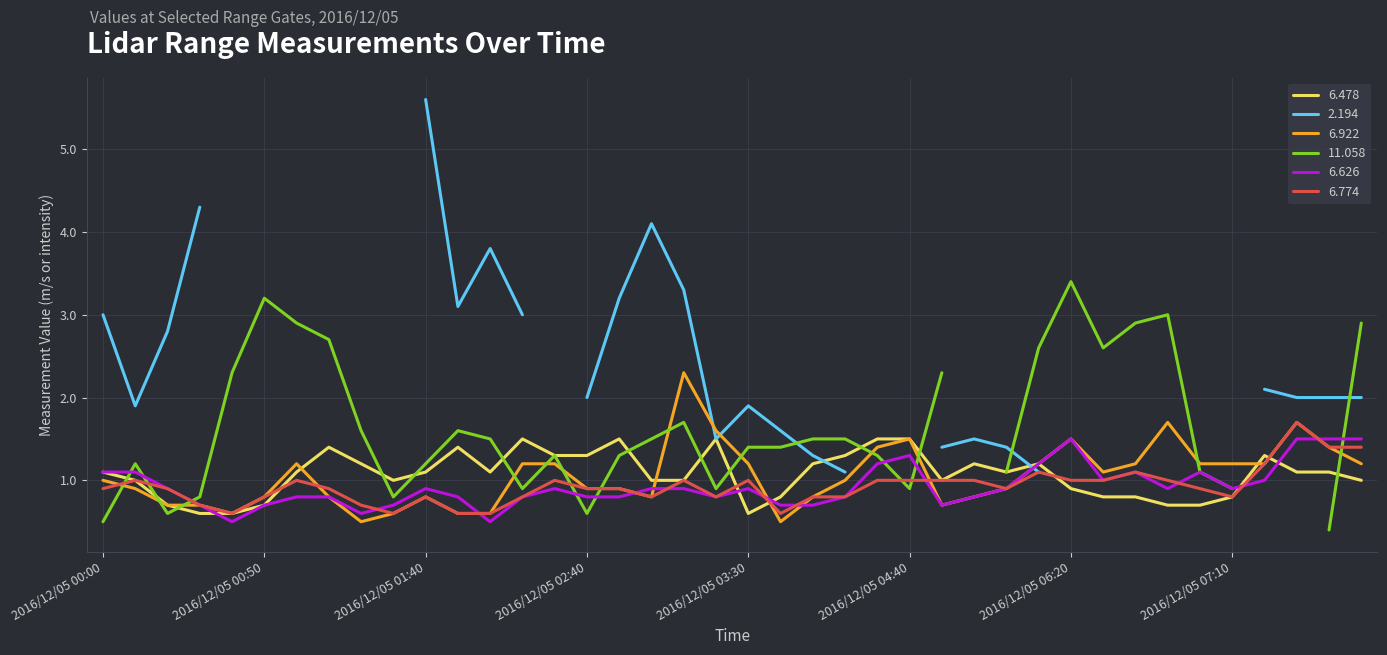

At which label does   6.922 first exceed 1?

2016/12/05 01:00